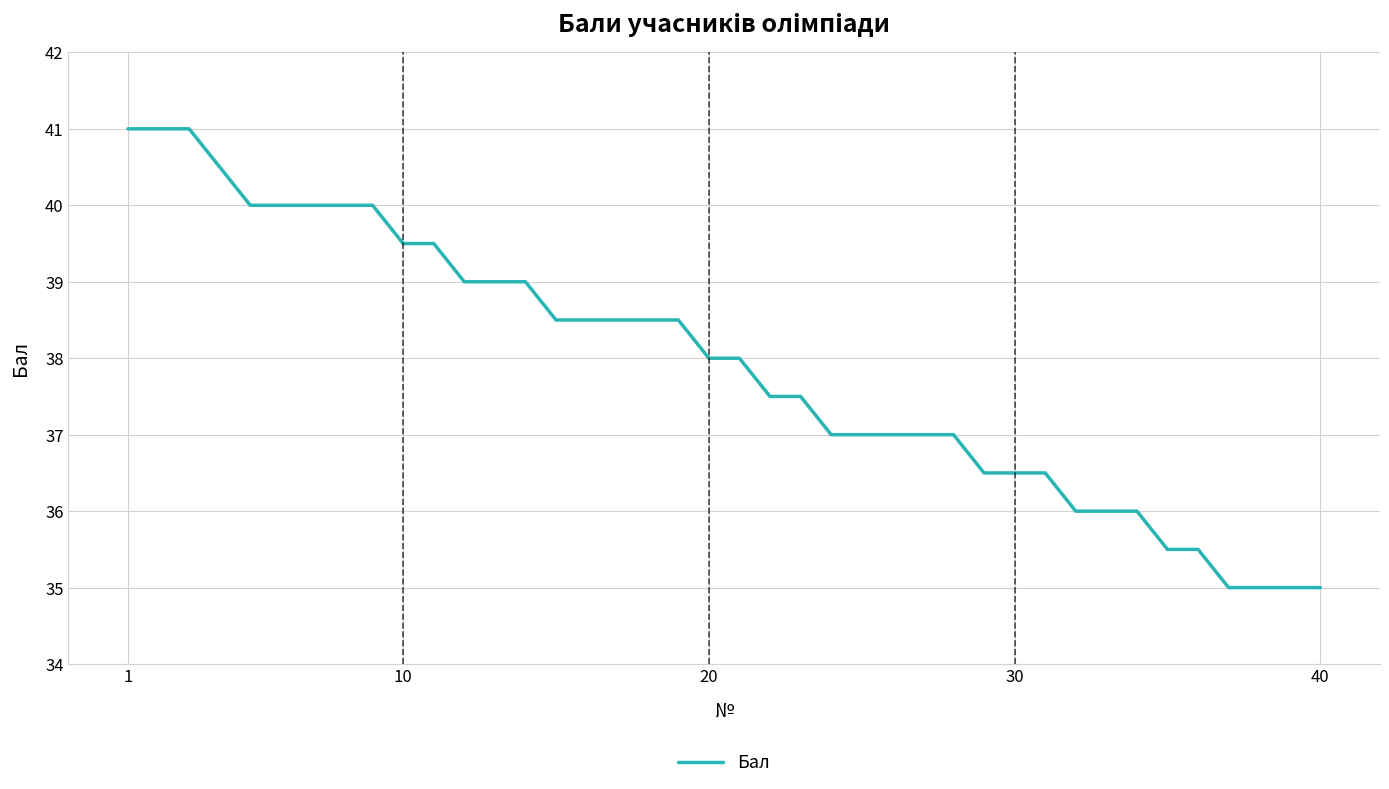

What is the minimum value shown in the chart?

35.0